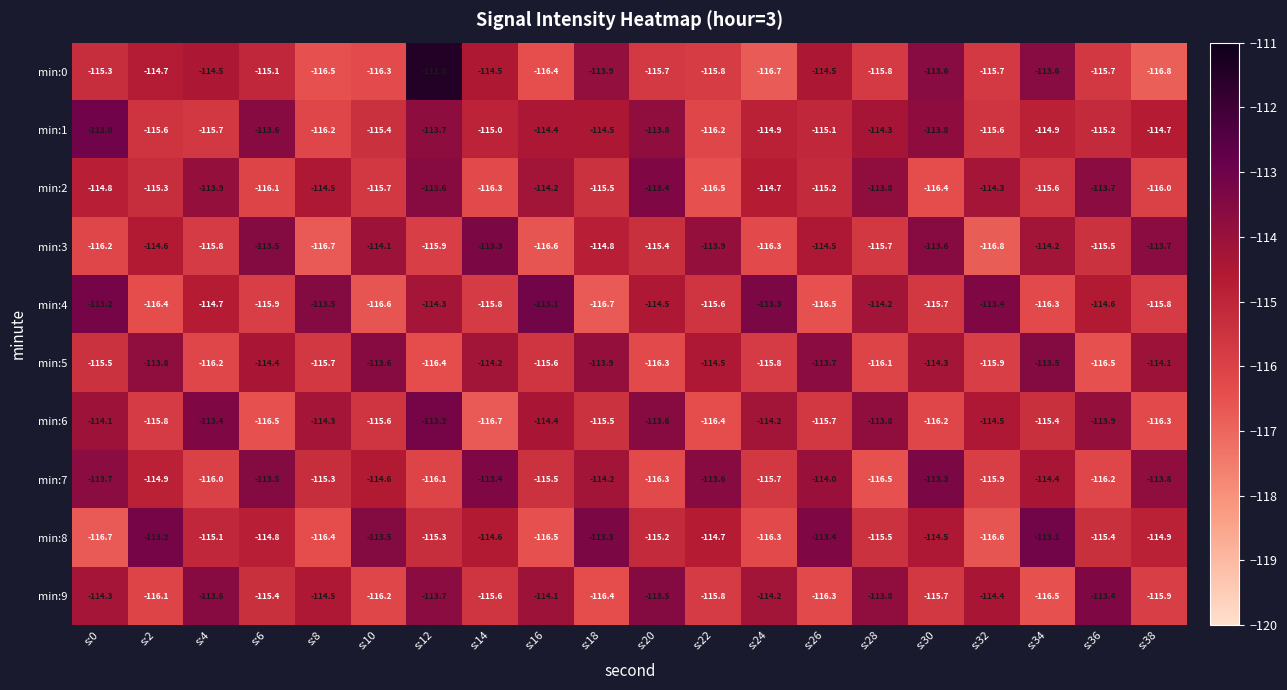

Where is min:2 nearest to the value -114?

s:4